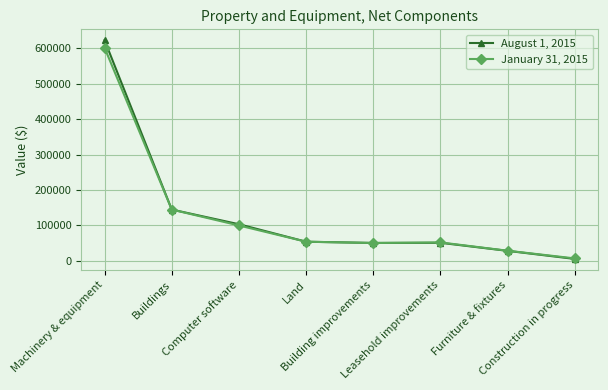

What position from the right is Land?

5